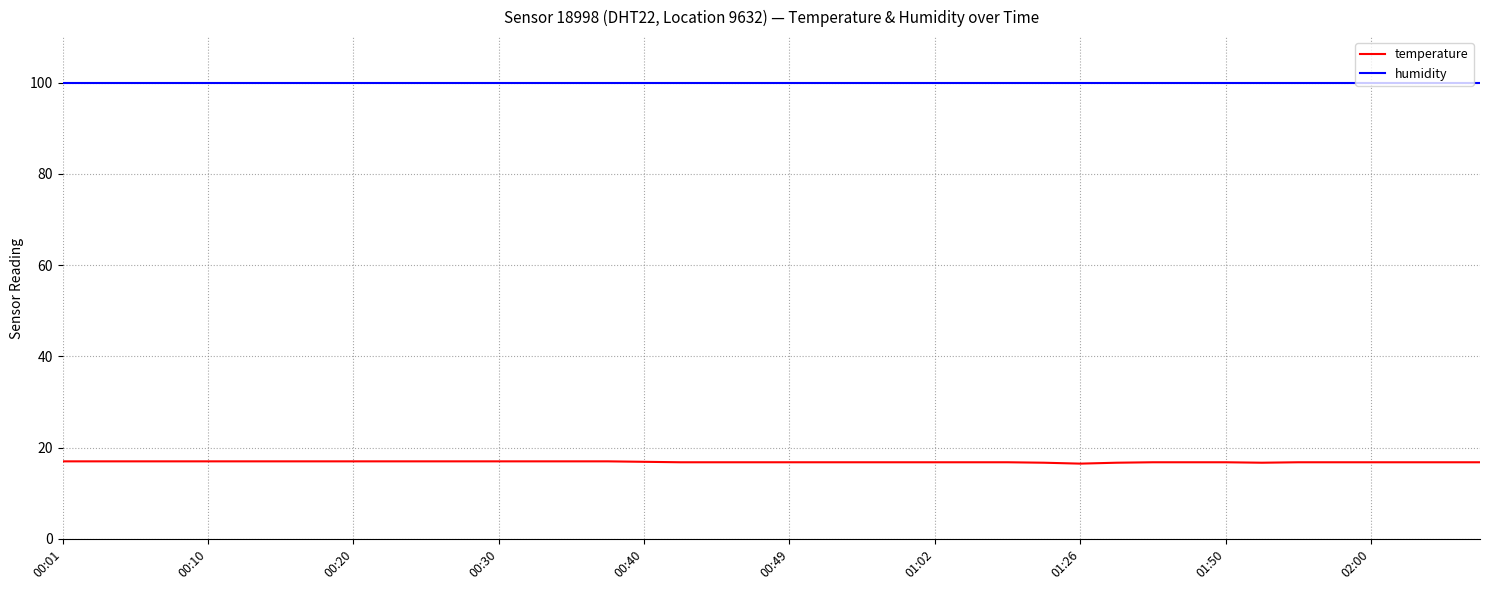

List the series in order of their peak value, highest first.

humidity, temperature